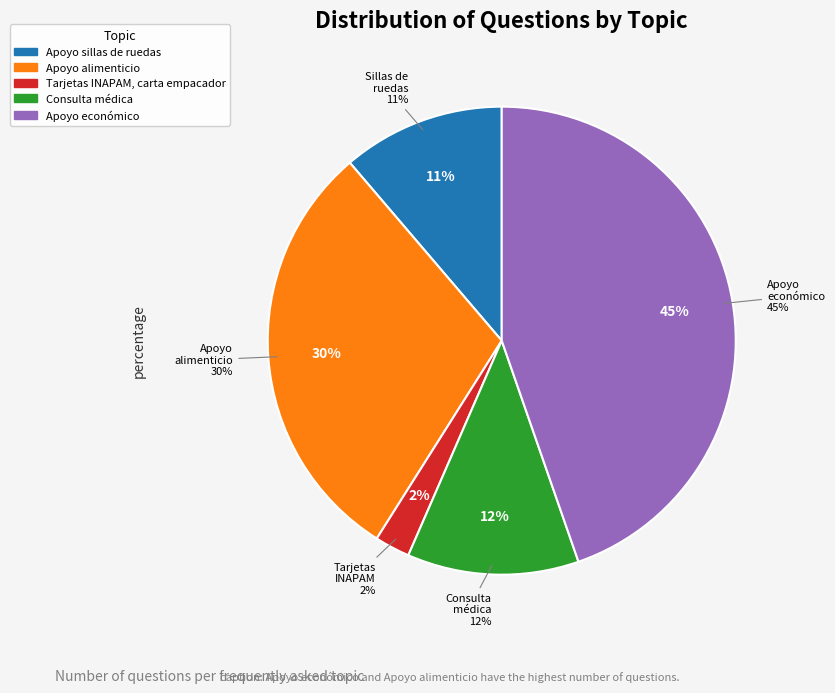

Which category has the biggest portion of the pie?

Apoyo económico